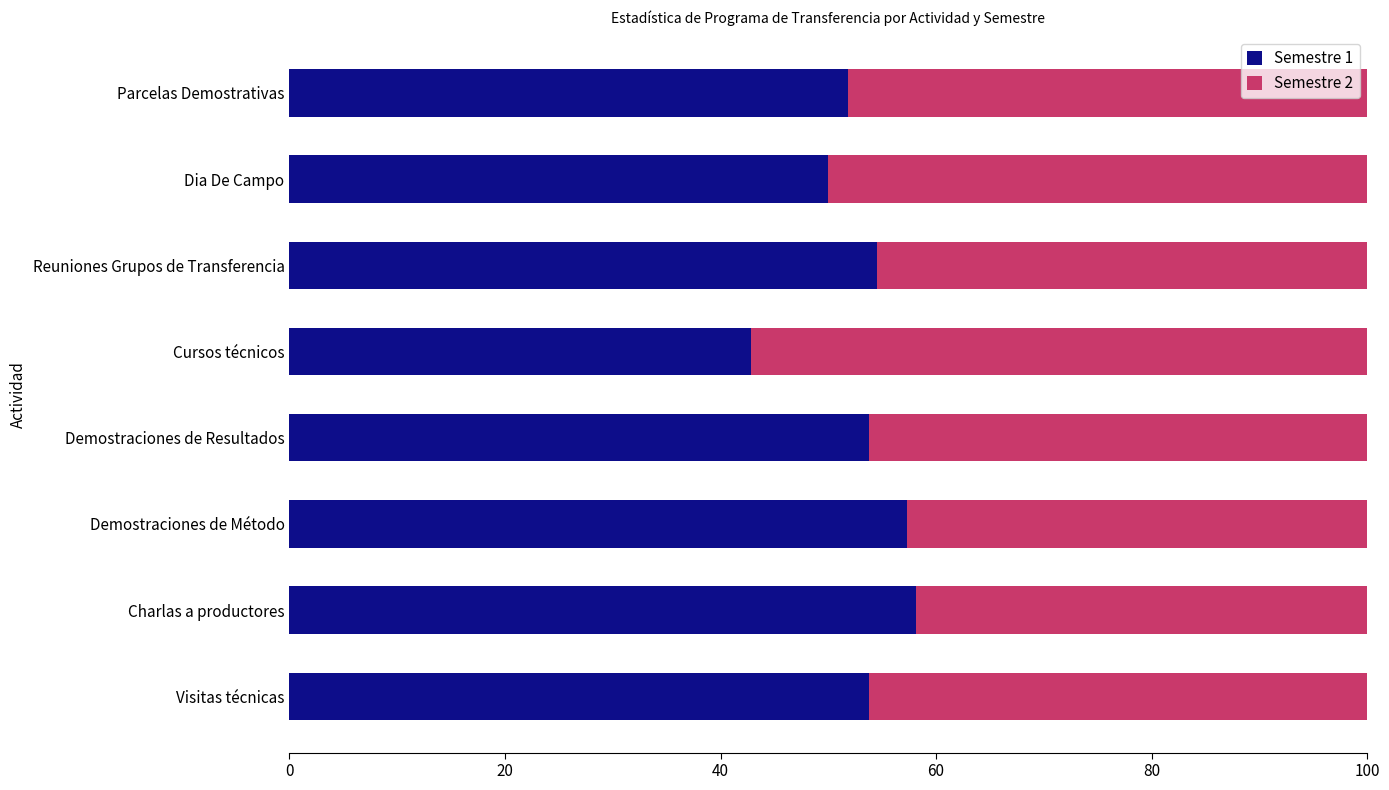

What is the average value of the Semestre 1 series?

52.8